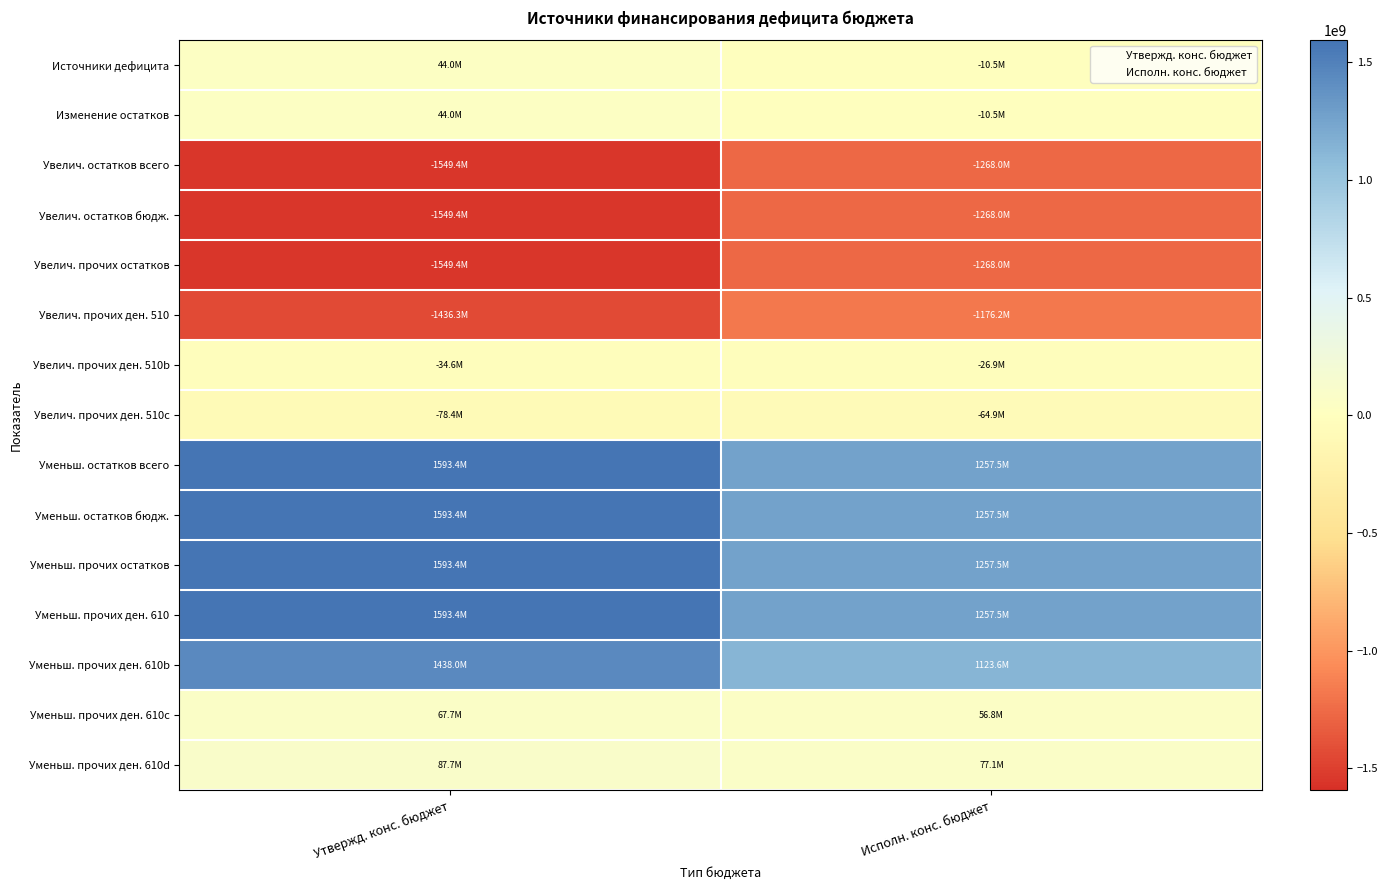

Reading right to left, transcribe all the data shown in this chart.

Источники дефицита: Исполн. конс. бюджет=-10511609.4	Утвержд. конс. бюджет=44046500.0
Изменение остатков: Исполн. конс. бюджет=-10511609.4	Утвержд. конс. бюджет=44046500.0
Увелич. остатков всего: Исполн. конс. бюджет=-1267990413.7	Утвержд. конс. бюджет=-1549352000.0
Увелич. остатков бюдж.: Исполн. конс. бюджет=-1267990413.7	Утвержд. конс. бюджет=-1549352000.0
Увелич. прочих остатков: Исполн. конс. бюджет=-1267990413.7	Утвержд. конс. бюджет=-1549352000.0
Увелич. прочих ден. 510: Исполн. конс. бюджет=-1176193912.2	Утвержд. конс. бюджет=-1436320700.0
Увелич. прочих ден. 510b: Исполн. конс. бюджет=-26896079.5	Утвержд. конс. бюджет=-34600800.0
Увелич. прочих ден. 510c: Исполн. конс. бюджет=-64900422.0	Утвержд. конс. бюджет=-78430500.0
Уменьш. остатков всего: Исполн. конс. бюджет=1257478804.3	Утвержд. конс. бюджет=1593398500.0
Уменьш. остатков бюдж.: Исполн. конс. бюджет=1257478804.3	Утвержд. конс. бюджет=1593398500.0
Уменьш. прочих остатков: Исполн. конс. бюджет=1257478804.3	Утвержд. конс. бюджет=1593398500.0
Уменьш. прочих ден. 610: Исполн. конс. бюджет=1257478804.3	Утвержд. конс. бюджет=1593398500.0
Уменьш. прочих ден. 610b: Исполн. конс. бюджет=1123604218.1	Утвержд. конс. бюджет=1437976600.0
Уменьш. прочих ден. 610c: Исполн. конс. бюджет=56778502.2	Утвержд. конс. бюджет=67683400.0
Уменьш. прочих ден. 610d: Исполн. конс. бюджет=77096084.0	Утвержд. конс. бюджет=87738500.0